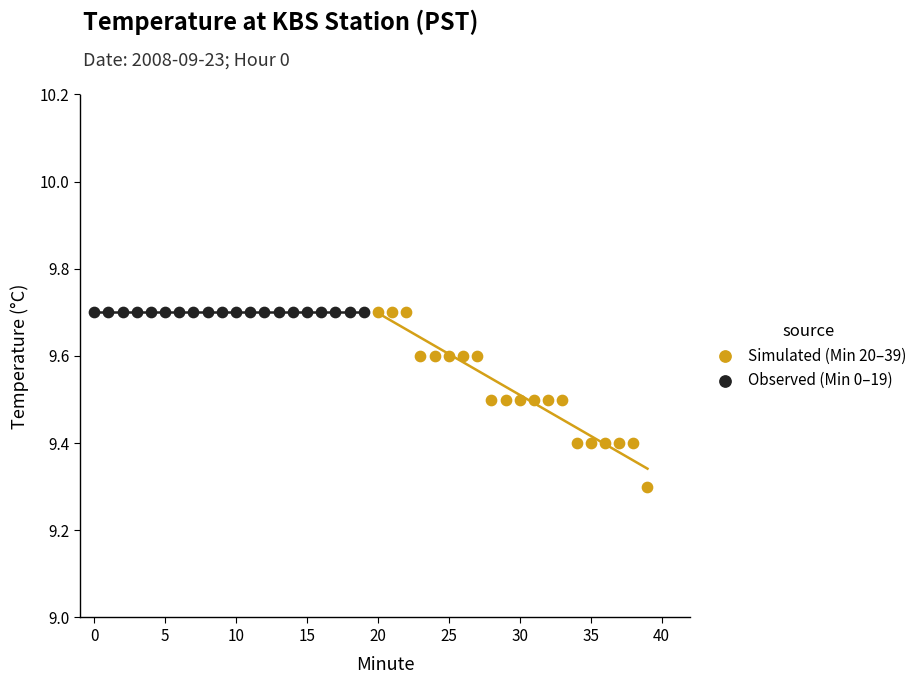

Which series reaches the minimum Y coordinate?

Simulated (Min 20–39)